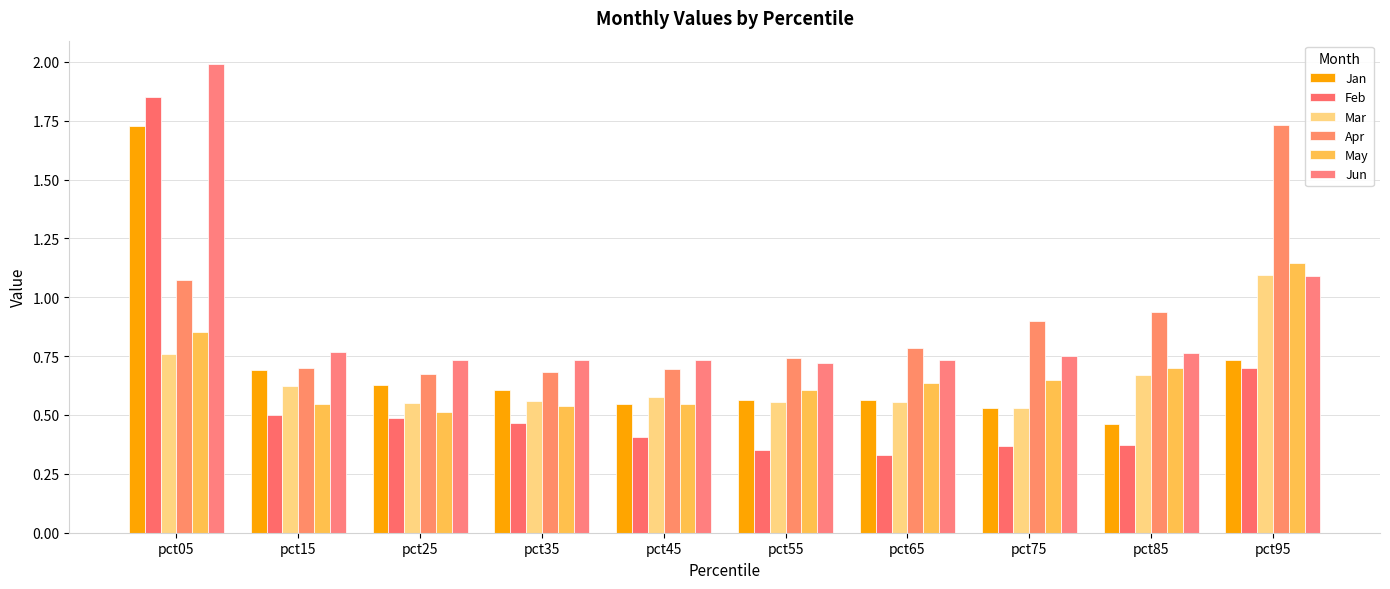

Count the number of categories in the chart.

10